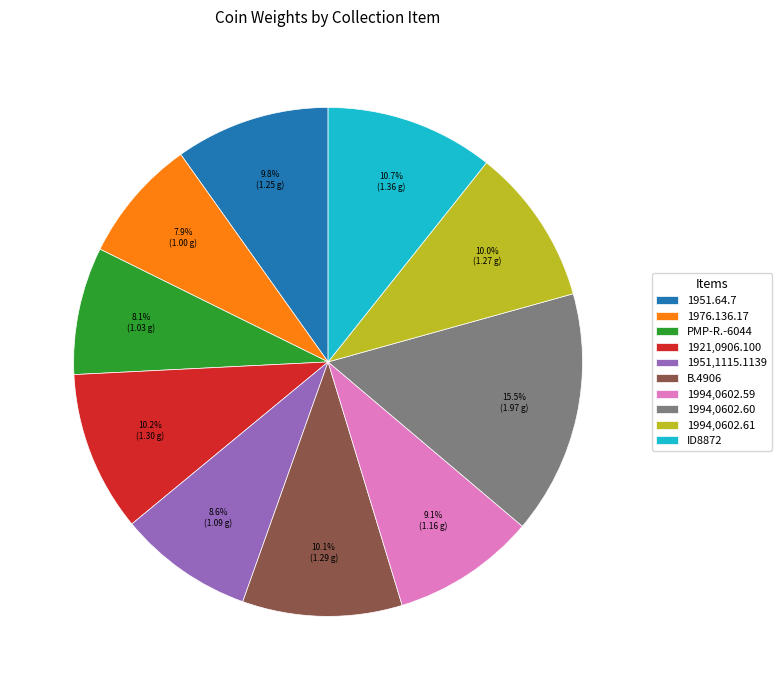

Is there a majority slice in this chart?

No